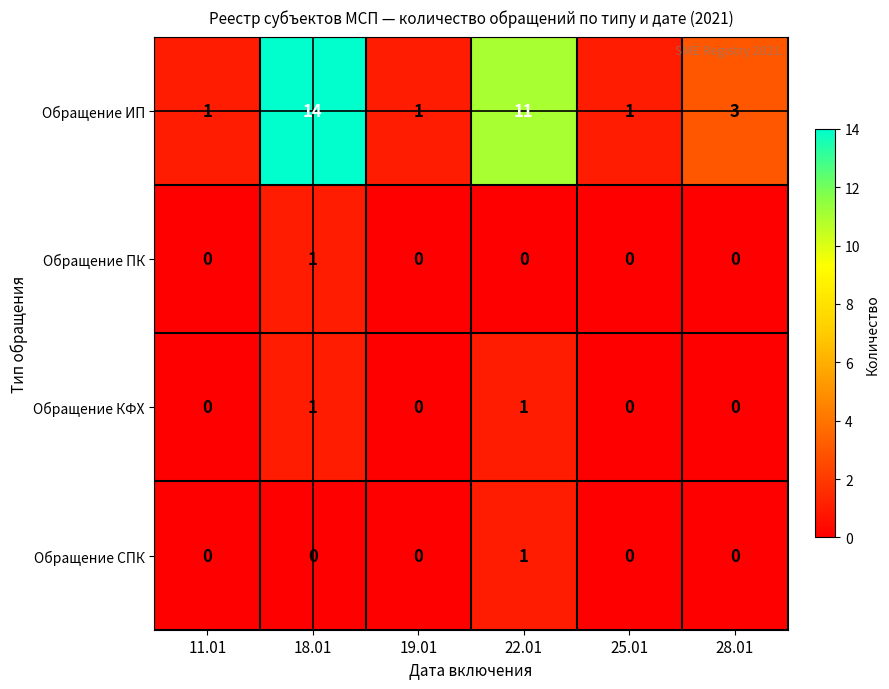

Reading right to left, transcribe all the data shown in this chart.

Обращение ИП: 28.01=3	25.01=1	22.01=11	19.01=1	18.01=14	11.01=1
Обращение ПК: 28.01=0	25.01=0	22.01=0	19.01=0	18.01=1	11.01=0
Обращение КФХ: 28.01=0	25.01=0	22.01=1	19.01=0	18.01=1	11.01=0
Обращение СПК: 28.01=0	25.01=0	22.01=1	19.01=0	18.01=0	11.01=0